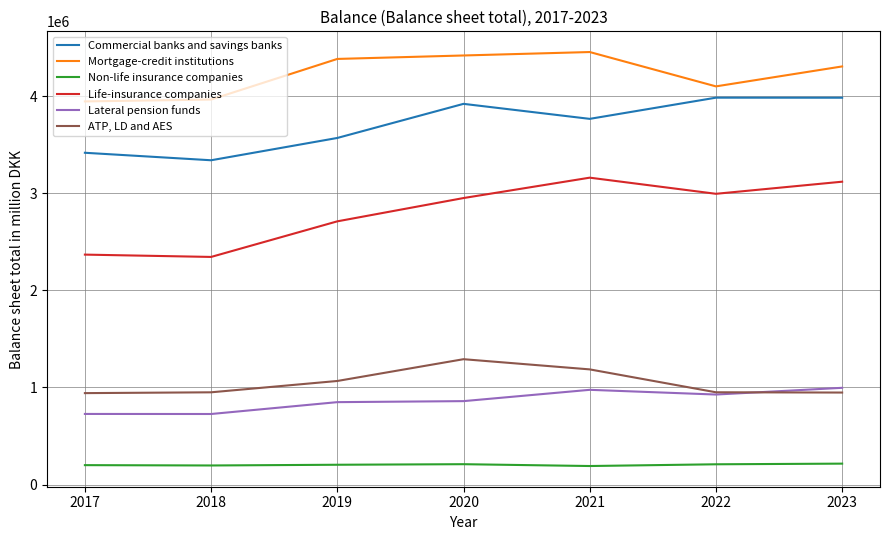

At how many categories does at least one series exceed 291397?

7